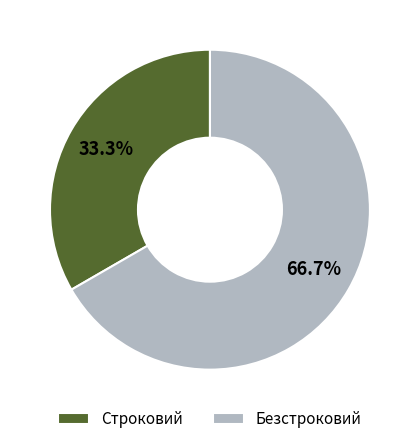

Is the sum of Безстроковий and Строковий greater than half?

Yes